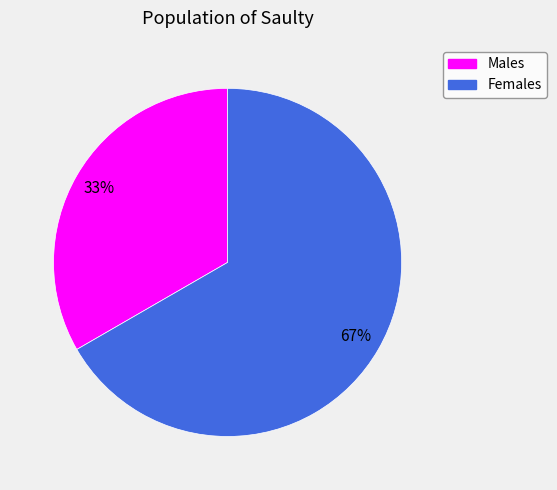

Does any single category account for the majority?

Yes